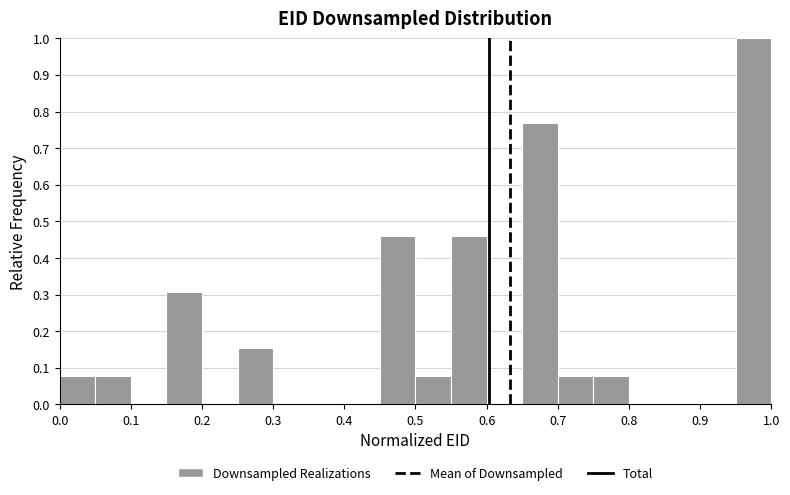

Which range on the x-axis has the tallest bar?

0.95 to 1.00